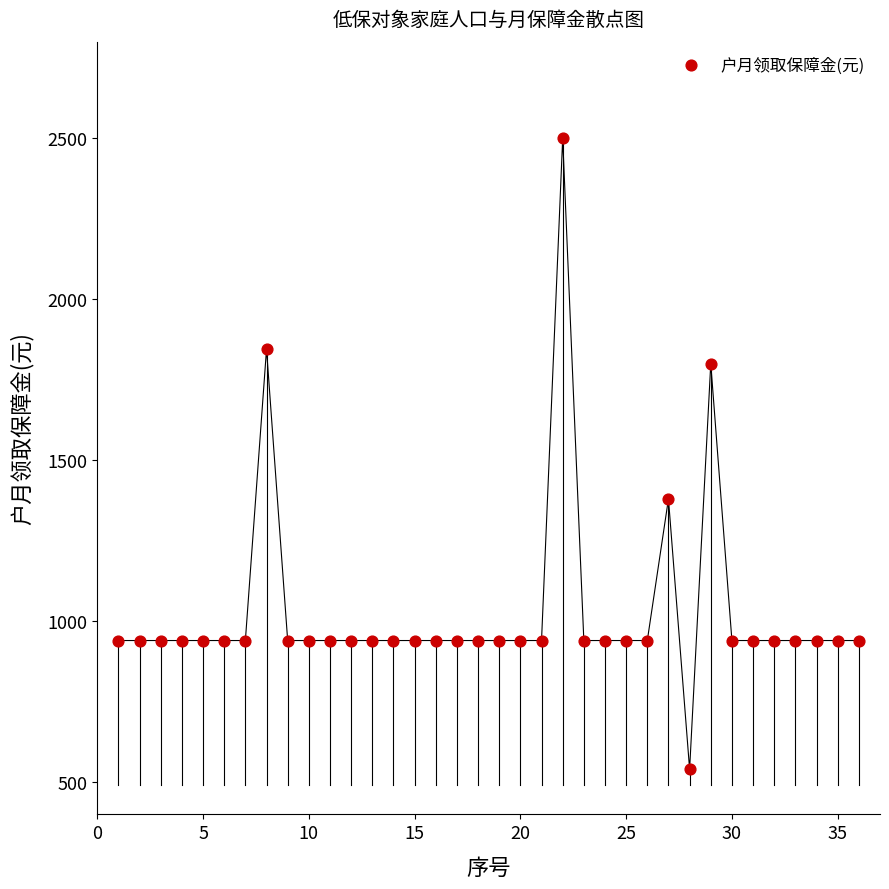

What Y value in the scatter plot is closest to 1520?

1380